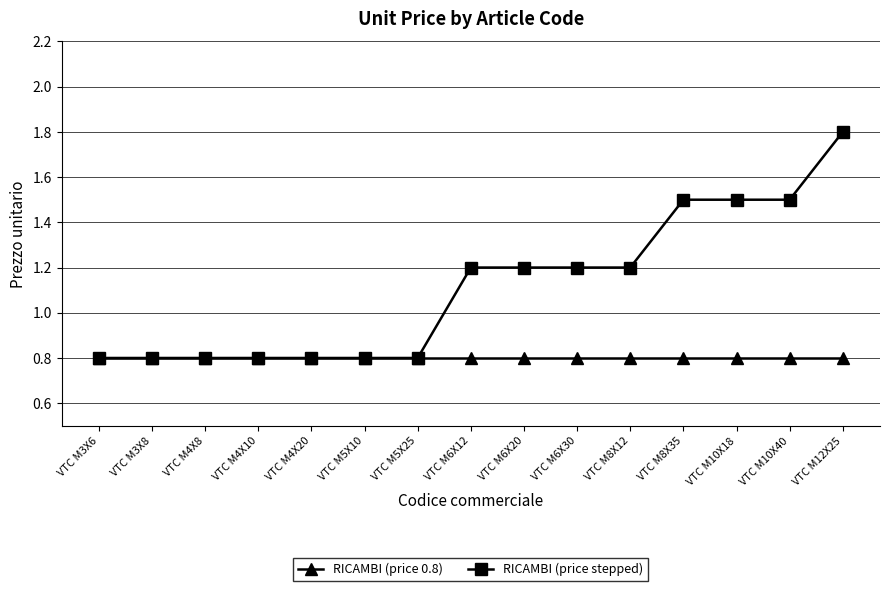

What is the greatest value displayed?

1.8